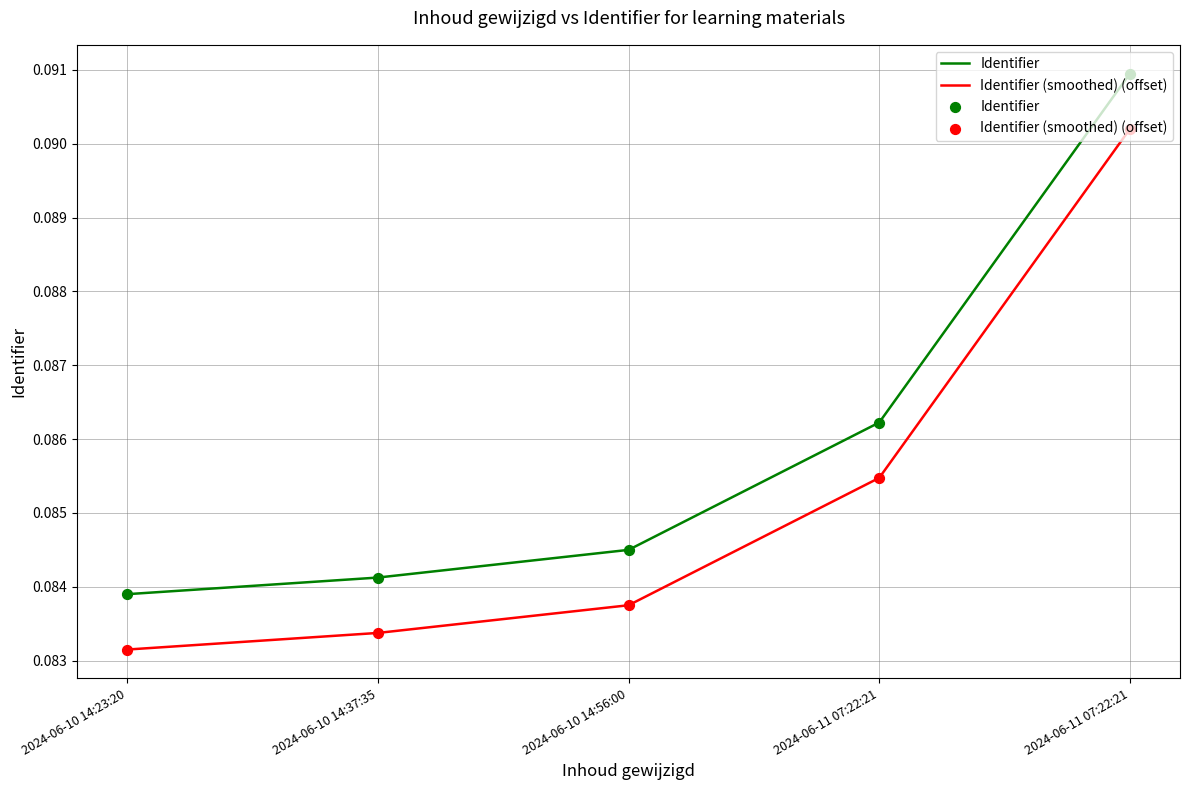

How many lines are shown in the chart?

2